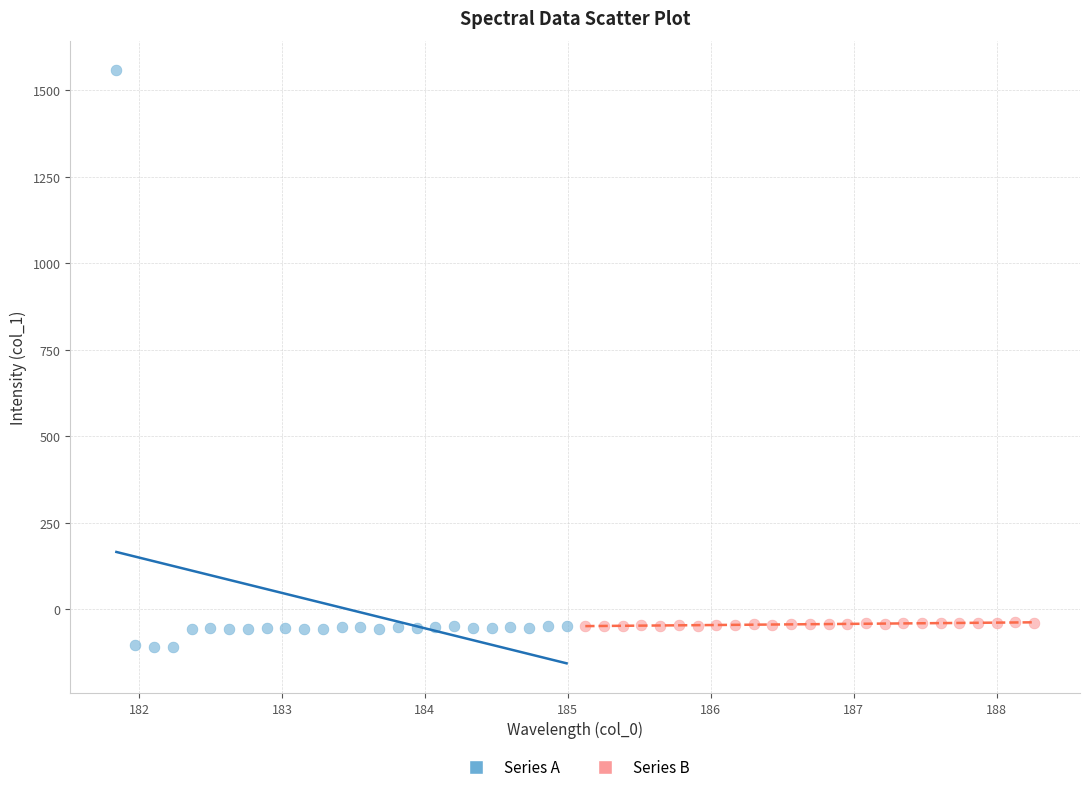

Which series has the widest spread of Y values?

Series A